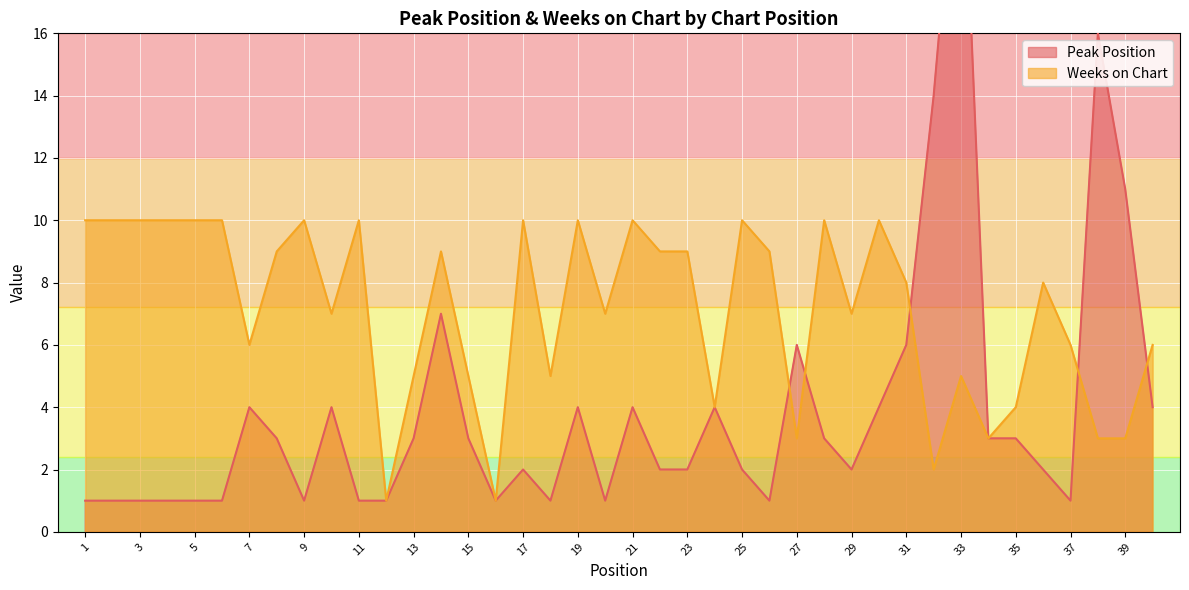

Which series ends up on top after the final intersection of Weeks on Chart and Peak Position?

Weeks on Chart